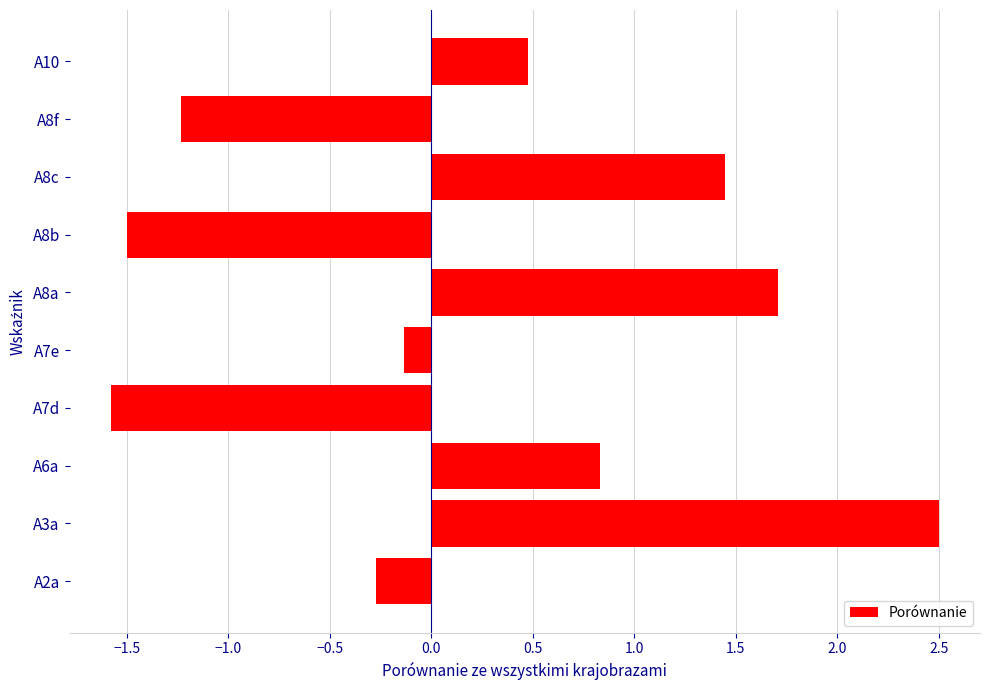

Rank the categories by value from lowest to highest.

A7d, A8b, A8f, A2a, A7e, A10, A6a, A8c, A8a, A3a